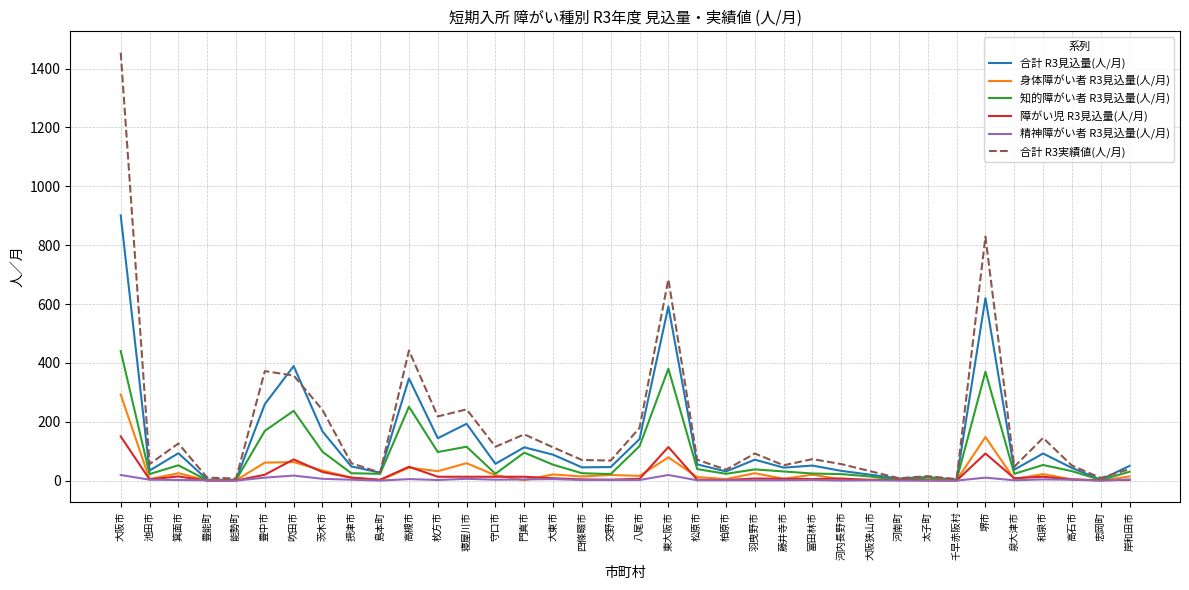

Rank the series by their maximum value, from highest to lowest.

合計 R3実績値(人/月), 合計 R3見込量(人/月), 知的障がい者 R3見込量(人/月), 身体障がい者 R3見込量(人/月), 障がい児 R3見込量(人/月), 精神障がい者 R3見込量(人/月)